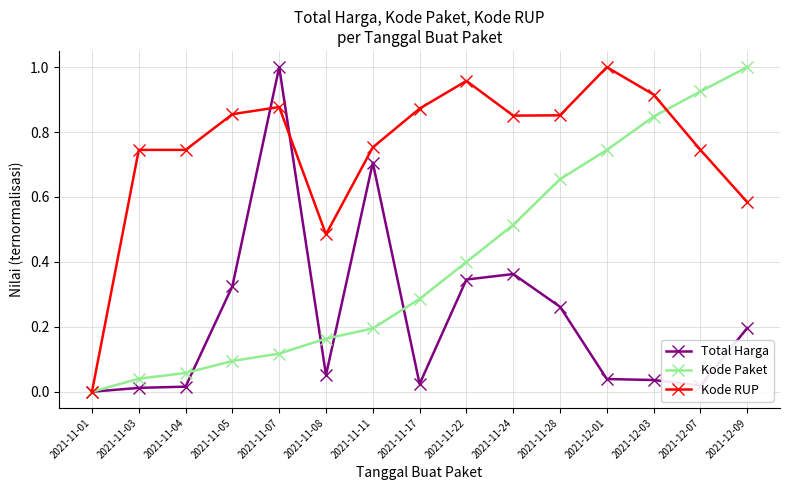

Which category has the highest value in the Kode RUP series?

2021-12-01